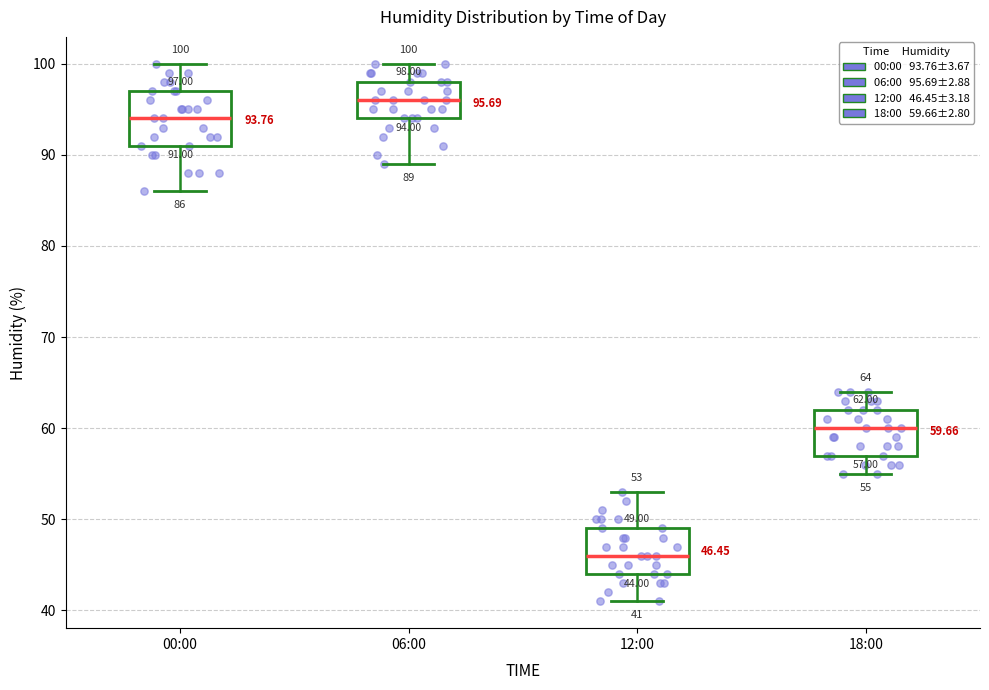

Which box's median line is the highest?

06:00